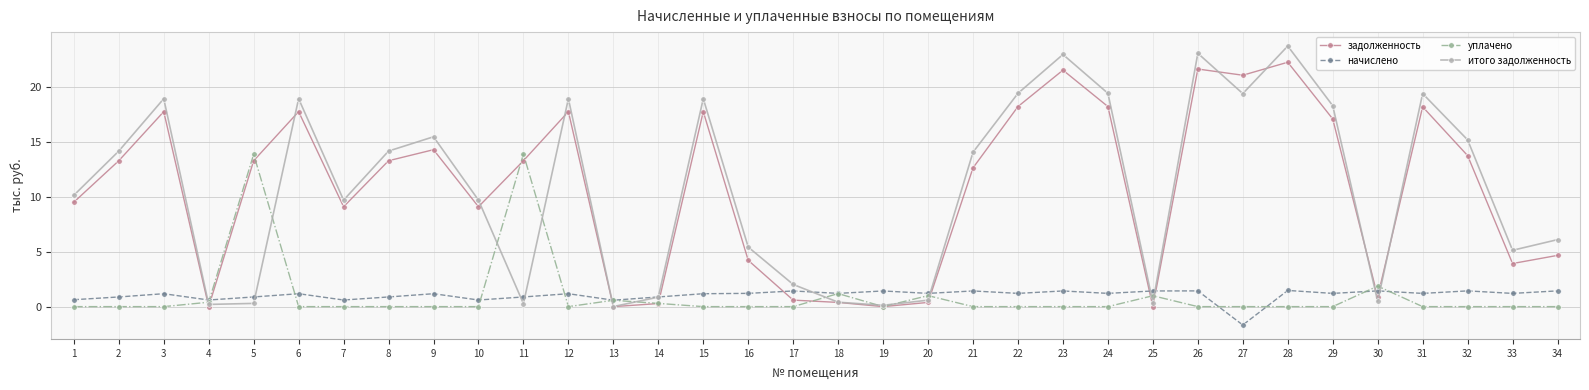

What is the smallest value displayed?

-1.7